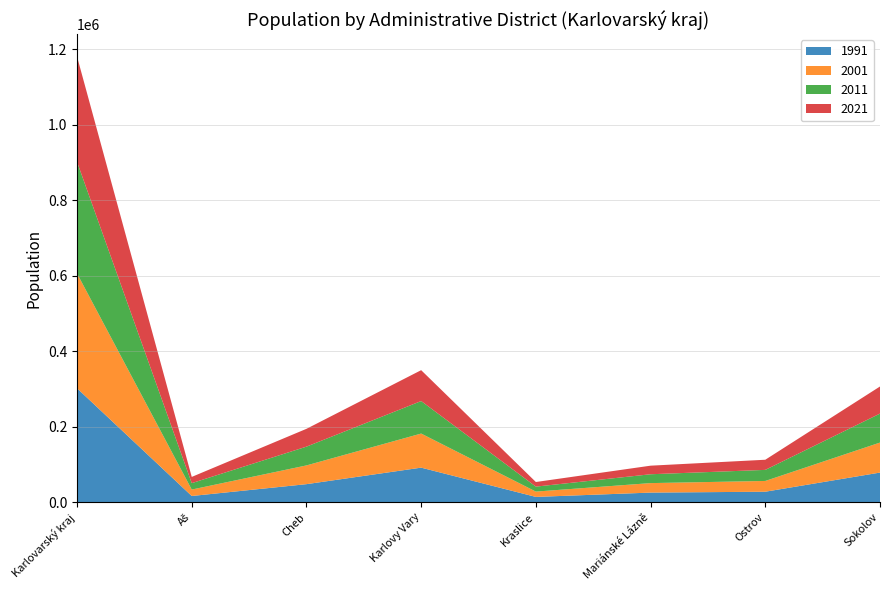

Reading left to right, what are all the values shown in this chart?

1991: 301914	16502	47842	91607	14078	25512	27828	78545
2001: 304307	17041	49655	90330	14106	25143	28531	79501
2011: 295561	16994	49743	86097	13155	23451	29315	76806
2021: 279103	16508	47187	81840	12211	22716	26865	71776